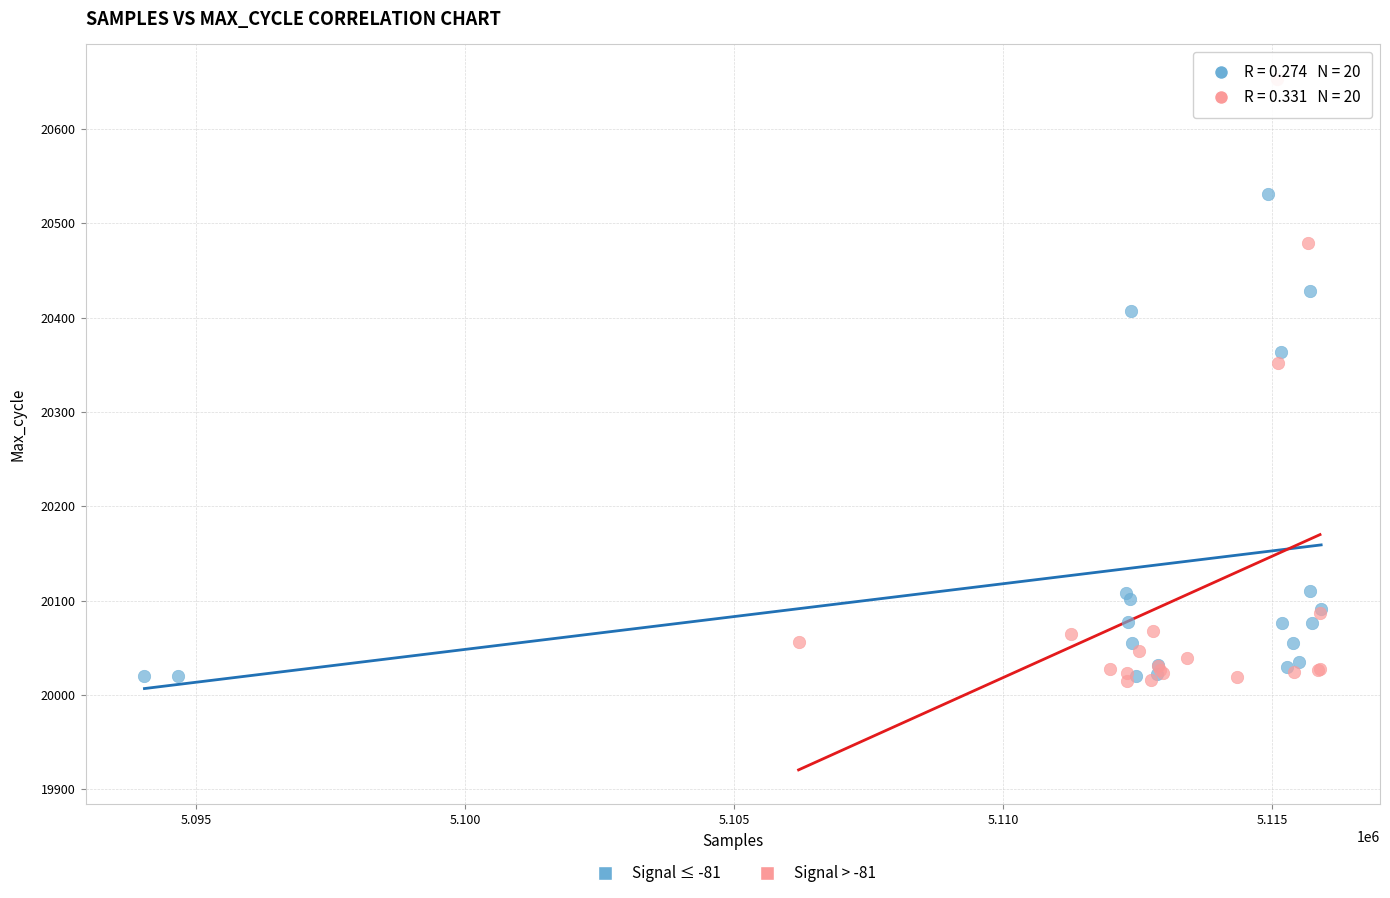

Which series has the widest spread of Y values?

Signal > -81